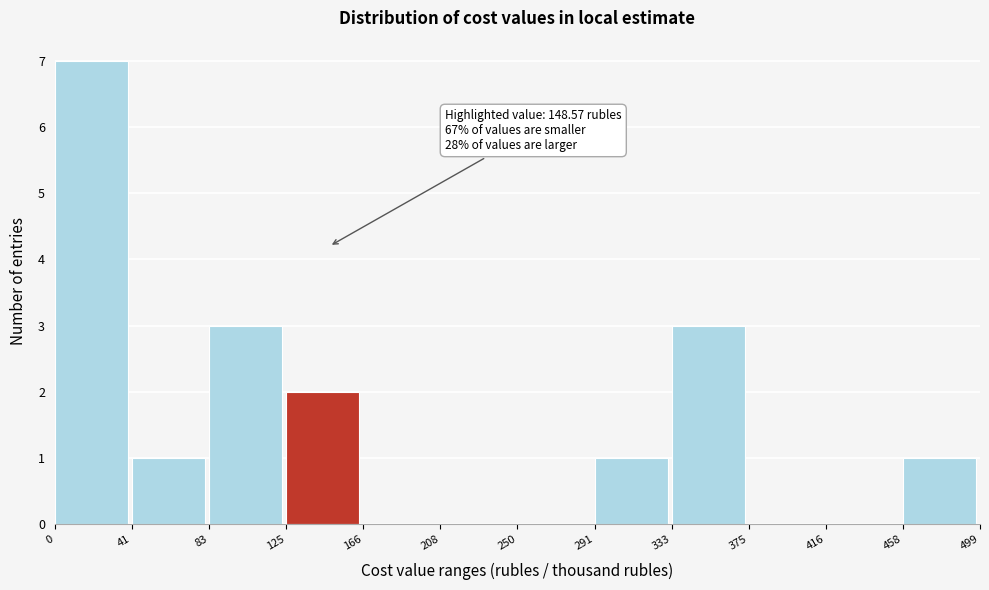

Which range on the x-axis has the tallest bar?

0 to 41